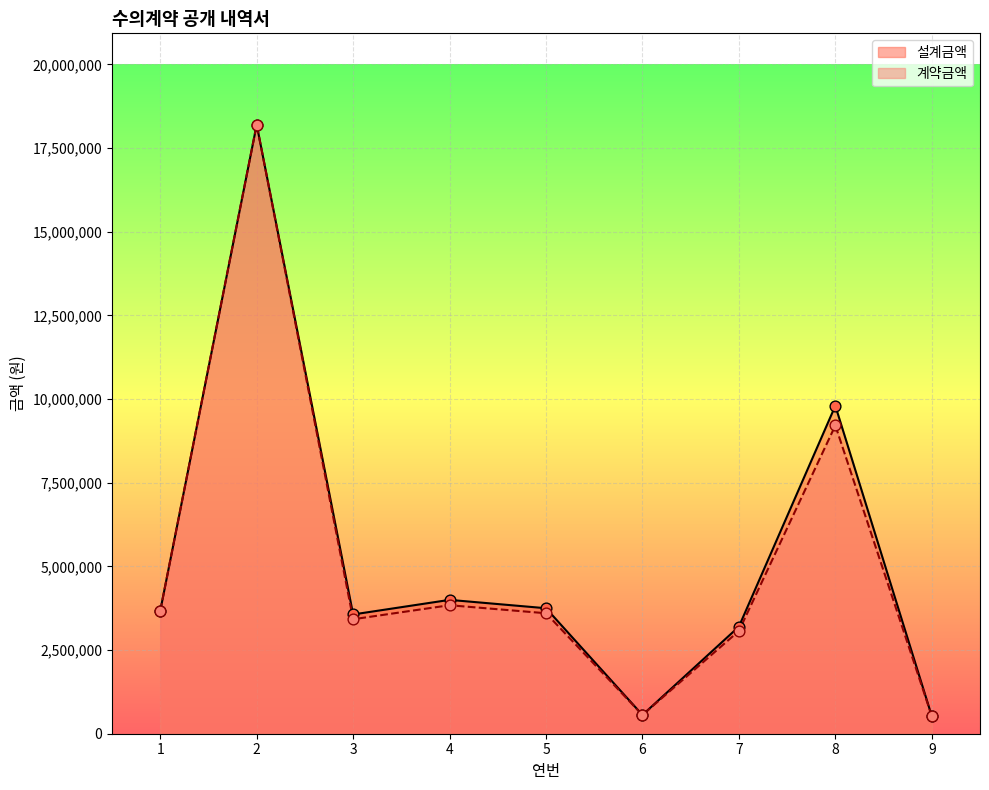

Which series contains the lowest Y value?

설계금액